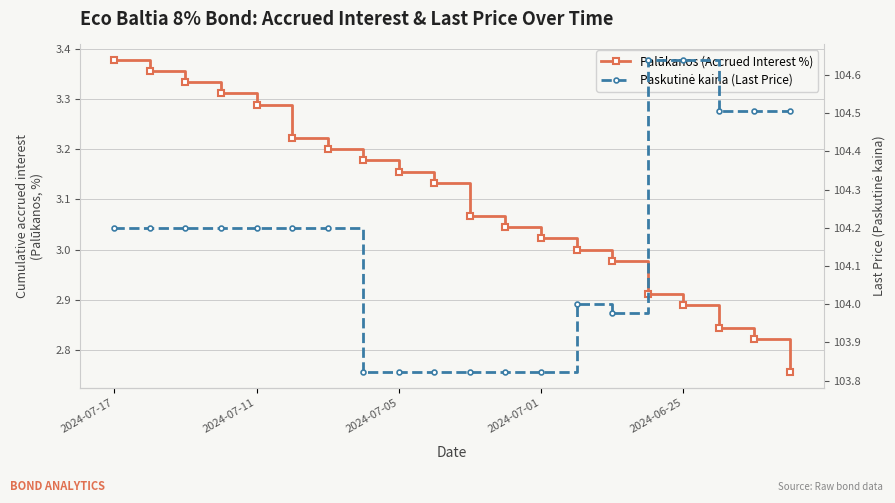

What is the average value of the Paskutinė kaina (Last Price) series?

104.2